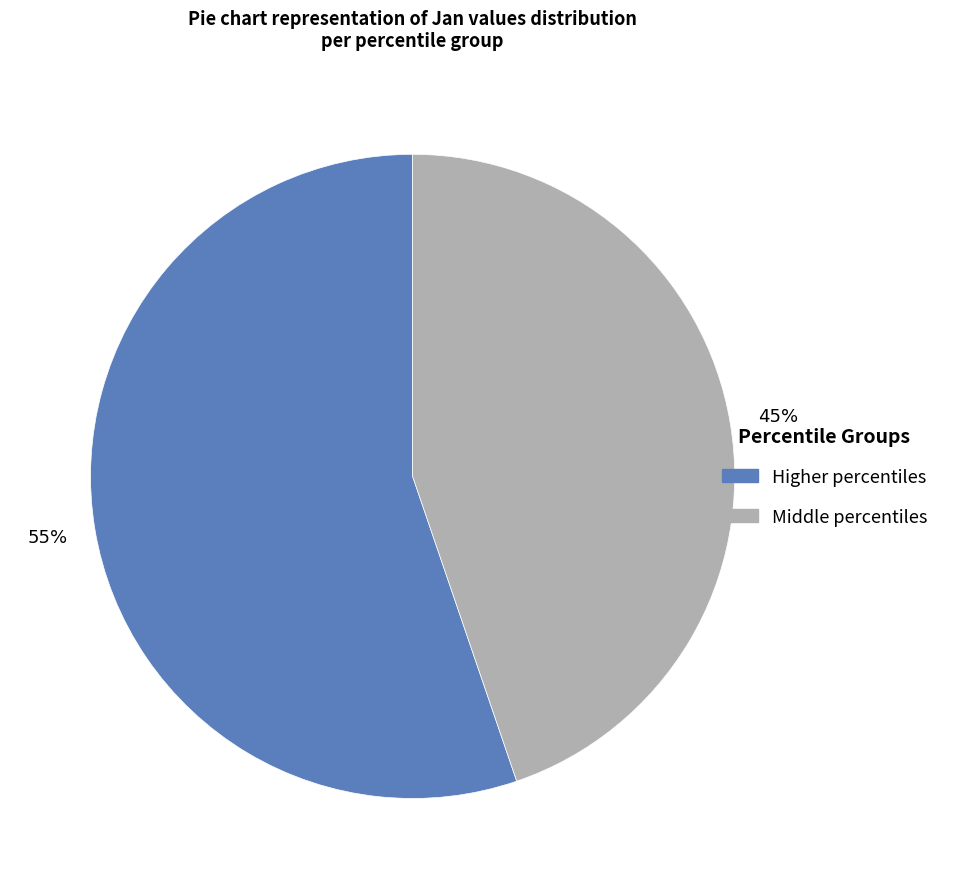

To the nearest percent, what is the average slice percentage?

50%